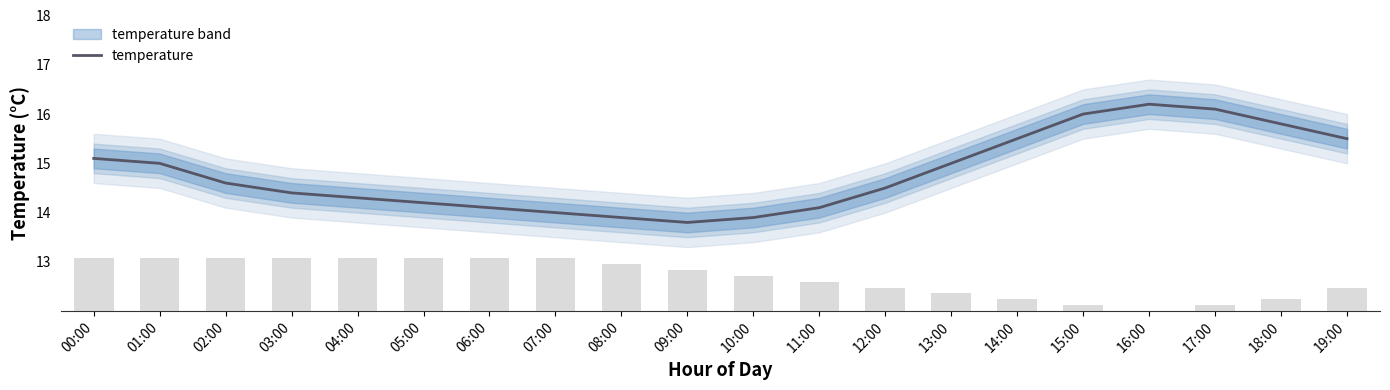

Is it true that temperature equals 15.1 at 00:00?

True